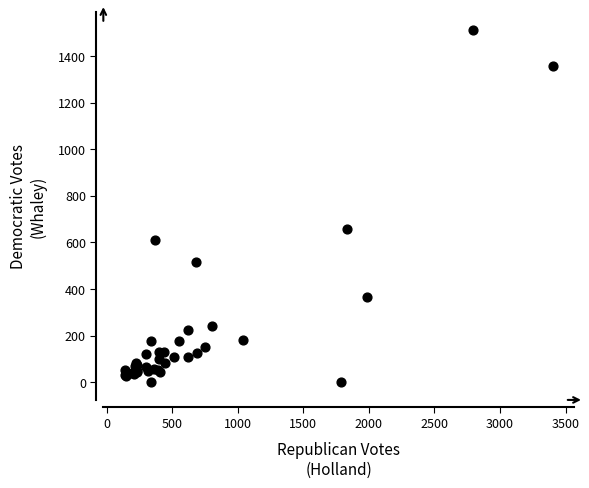

What Y value in the scatter plot is closest to 756?

657